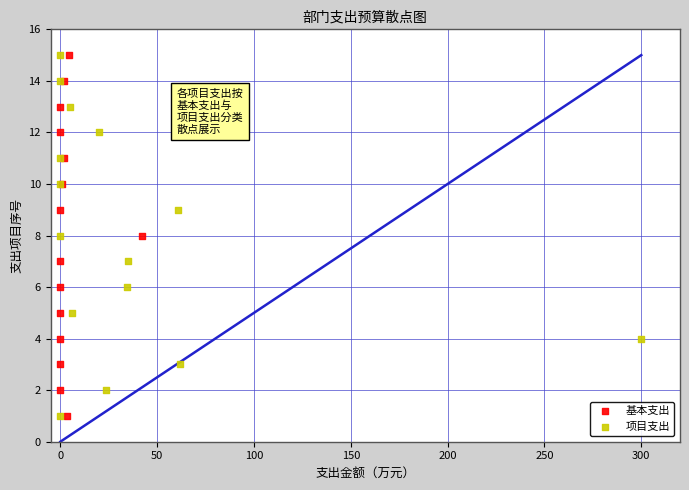

What are all the series names shown in the legend?

基本支出, 项目支出